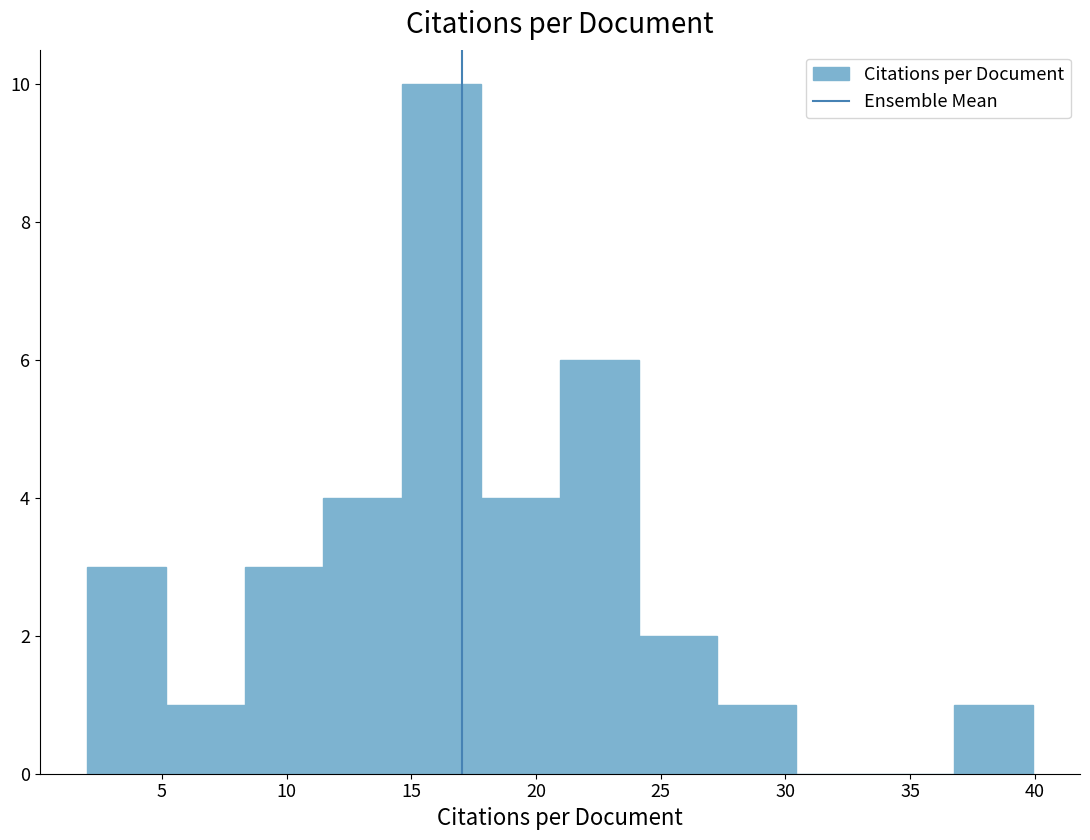

Reading left to right, list every bar in this chart as the range it spans on the x-axis followed by its height. Neither the bar edges nor the heights are printed on the chart, so give them approximately, as read against the axes.

2.0 to 5.0: 3
5.0 to 8.5: 1
8.5 to 11.5: 3
11.5 to 14.5: 4
14.5 to 18.0: 10
18.0 to 21.0: 4
21.0 to 24.0: 6
24.0 to 27.5: 2
27.5 to 30.5: 1
30.5 to 33.5: 0
33.5 to 37.0: 0
37.0 to 40.0: 1